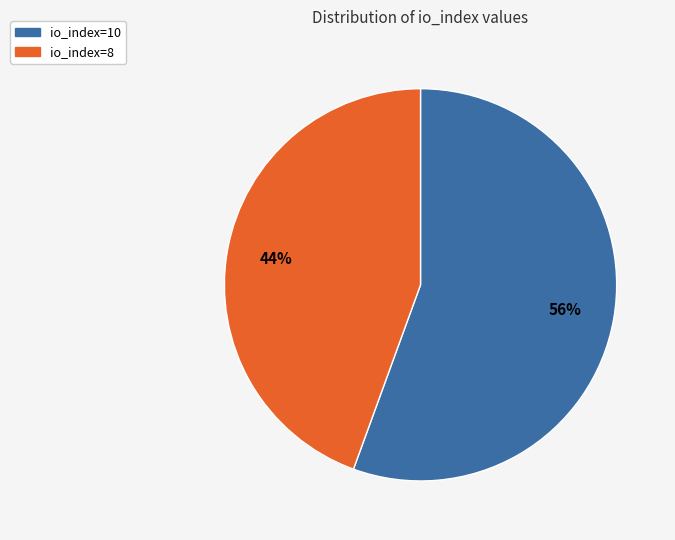

Which category has the biggest portion of the pie?

io_index=10